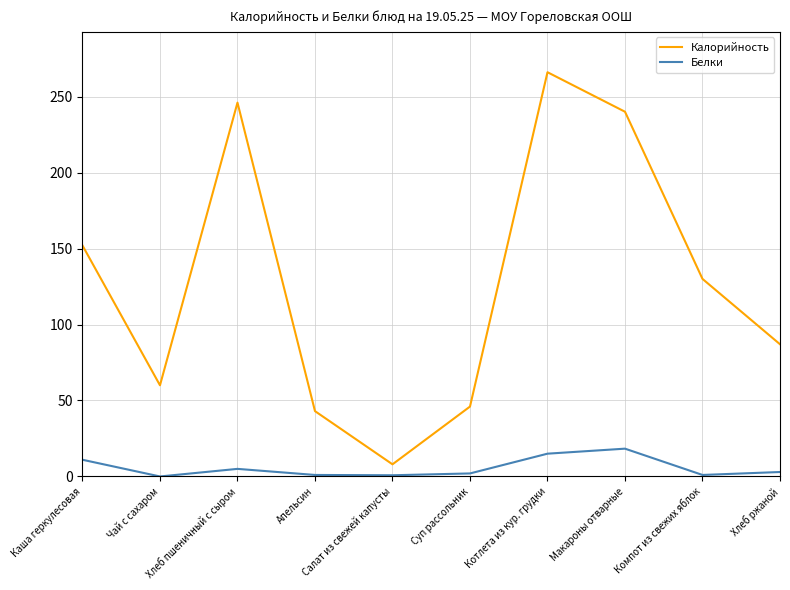

True or false: Белки and Калорийность intersect in this chart.

False